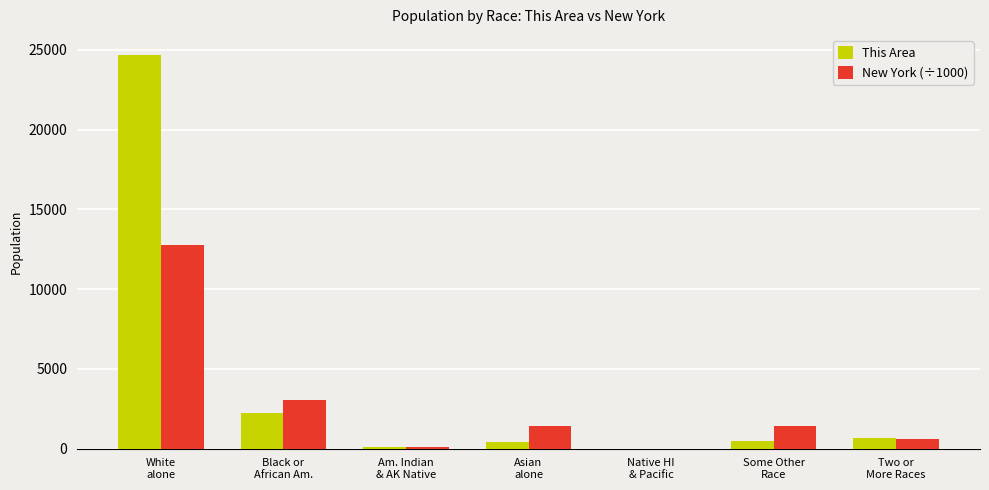

What is the sum of all New York (÷1000) values?

19378.1